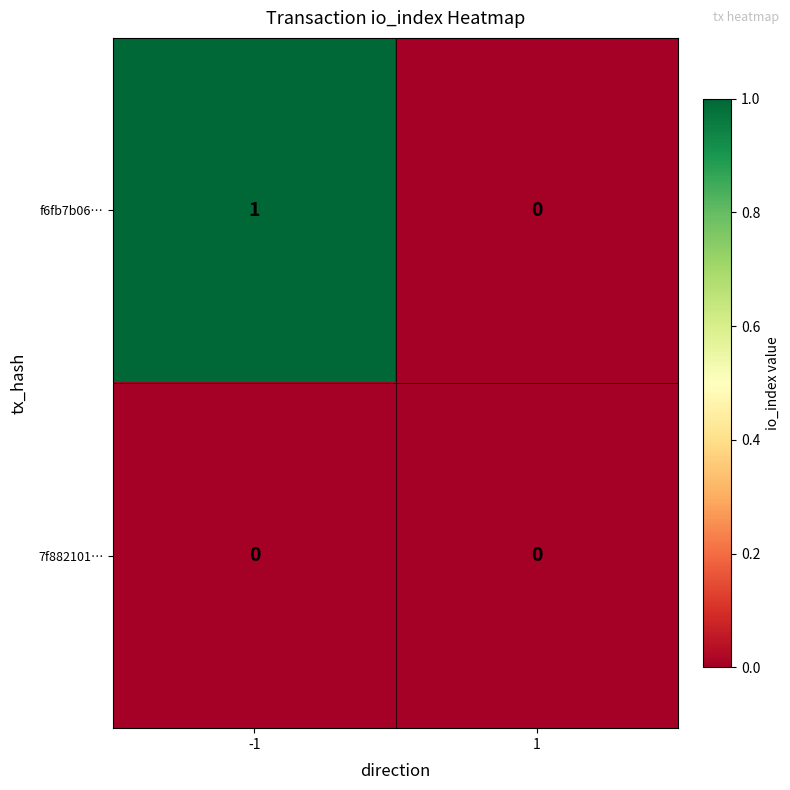

Reading left to right, list all the values displayed in this chart.

f6fb7b06…: -1=1	1=0
7f882101…: -1=0	1=0